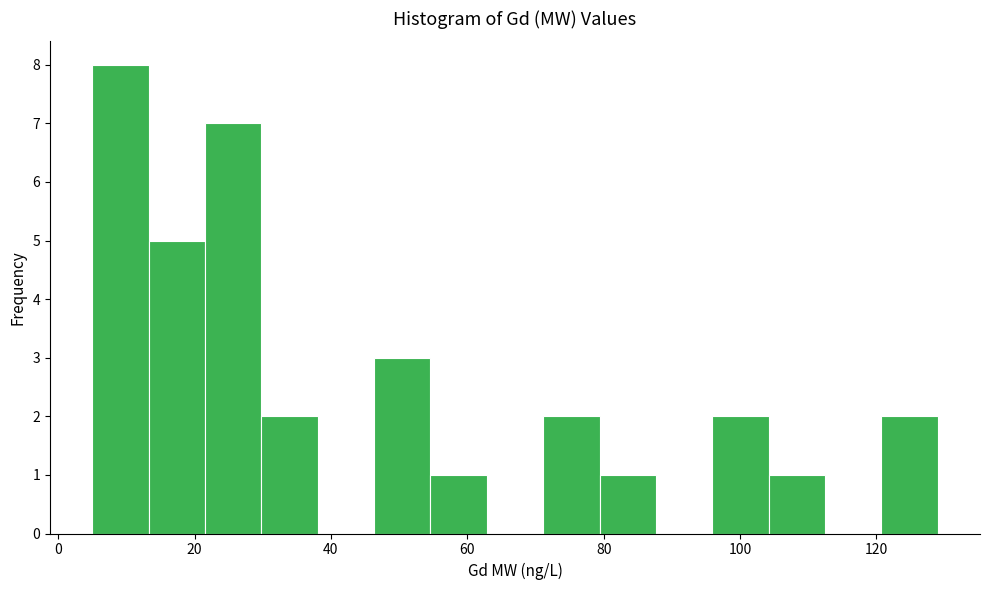

Reading left to right, list every bar in this chart as the range it spans on the x-axis followed by its height. Neither the bar edges nor the heights are printed on the chart, so give them approximately, as read against the axes.

6 to 14: 8
14 to 22: 5
22 to 30: 7
30 to 38: 2
38 to 46: 0
46 to 54: 3
54 to 62: 1
62 to 72: 0
72 to 80: 2
80 to 88: 1
88 to 96: 0
96 to 104: 2
104 to 112: 1
112 to 120: 0
120 to 130: 2